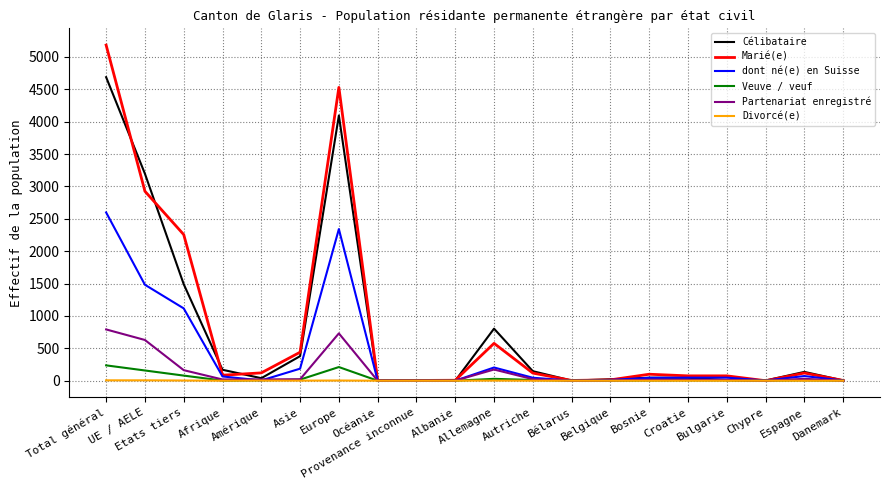

What is the total value across all series at Albanie?

8